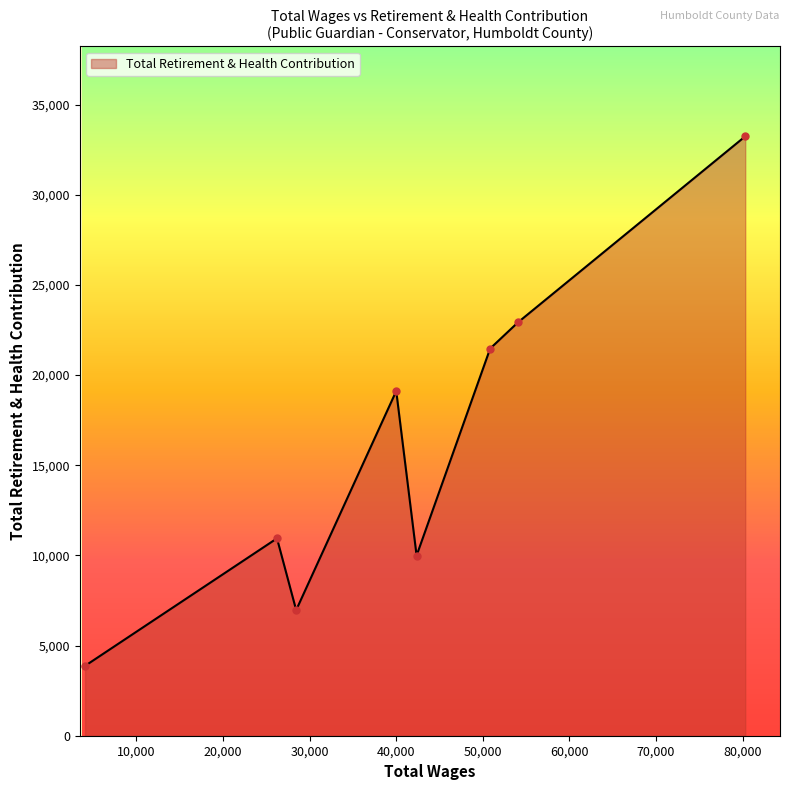

How many interior local valleys (lower than both neighbors) does the data have?

2